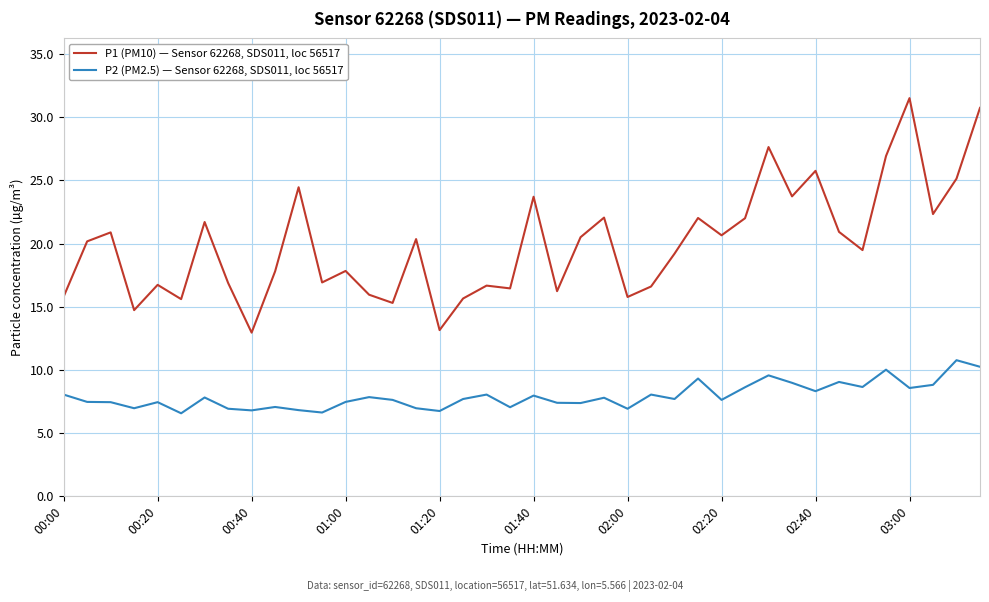

List the series in order of their peak value, lowest first.

P2 (PM2.5) — Sensor 62268, SDS011, loc 56517, P1 (PM10) — Sensor 62268, SDS011, loc 56517